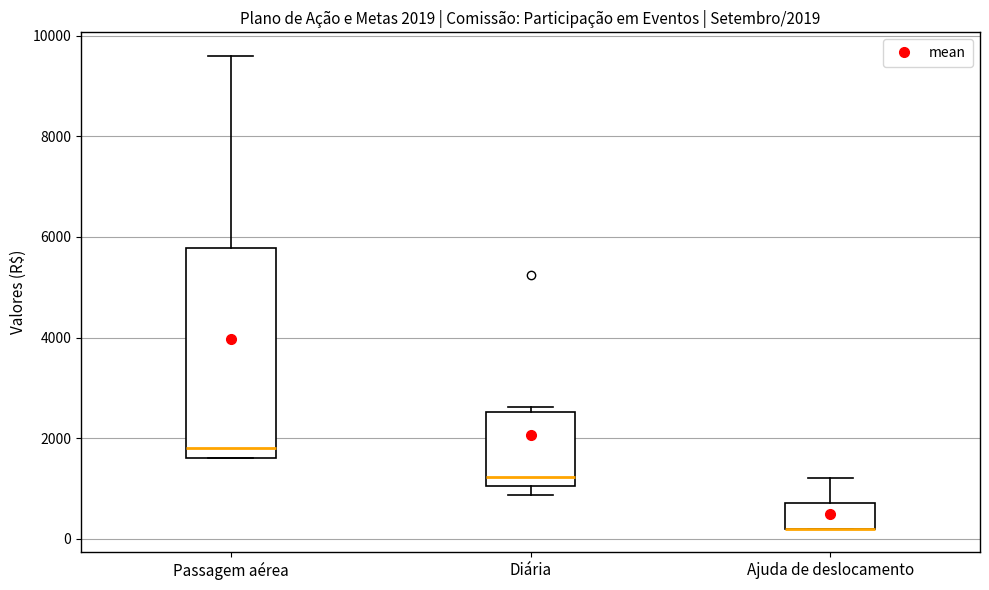

Comparing the boxes themselves (not the whiskers), which one is the tallest?

Passagem aérea